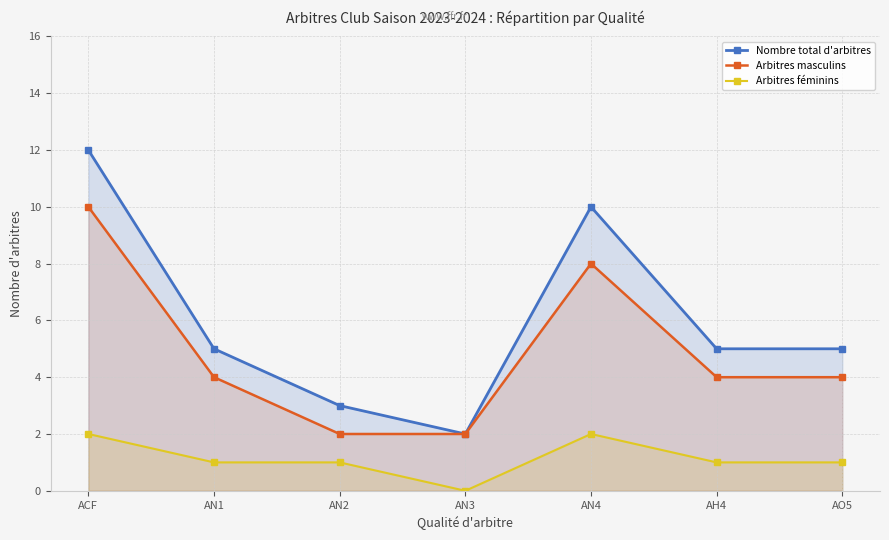

Reading left to right, what are all the values shown in this chart?

Nombre total d'arbitres: ACF=12	AN1=5	AN2=3	AN3=2	AN4=10	AH4=5	AO5=5
Arbitres masculins: ACF=10	AN1=4	AN2=2	AN3=2	AN4=8	AH4=4	AO5=4
Arbitres féminins: ACF=2	AN1=1	AN2=1	AN3=0	AN4=2	AH4=1	AO5=1